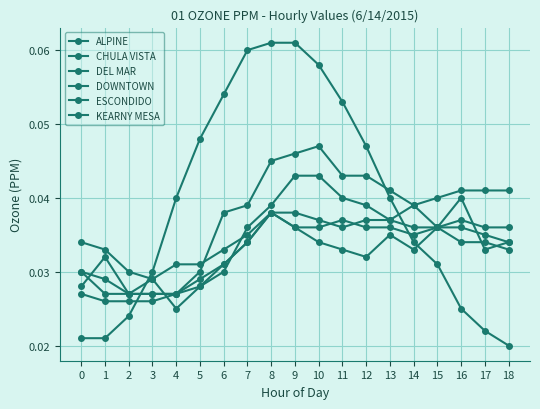

How many series are shown in this chart?

6